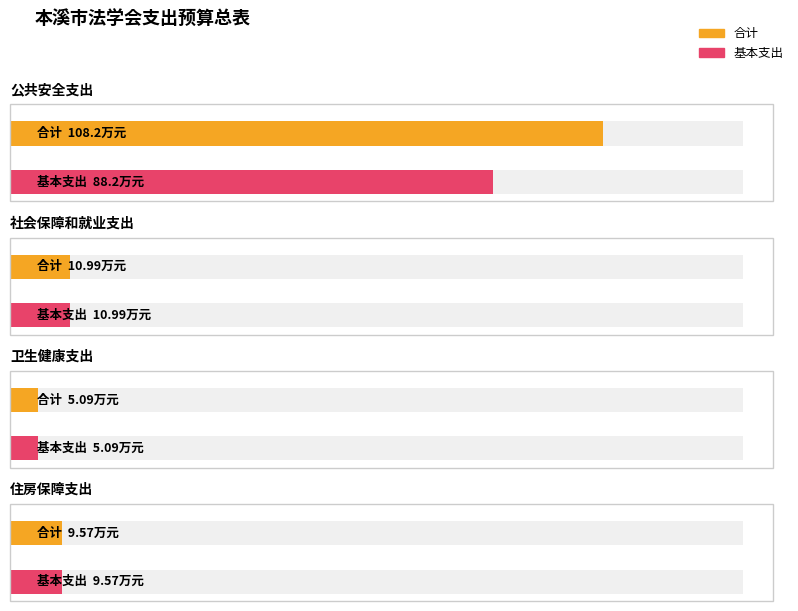

Count the number of data series in this chart.

2